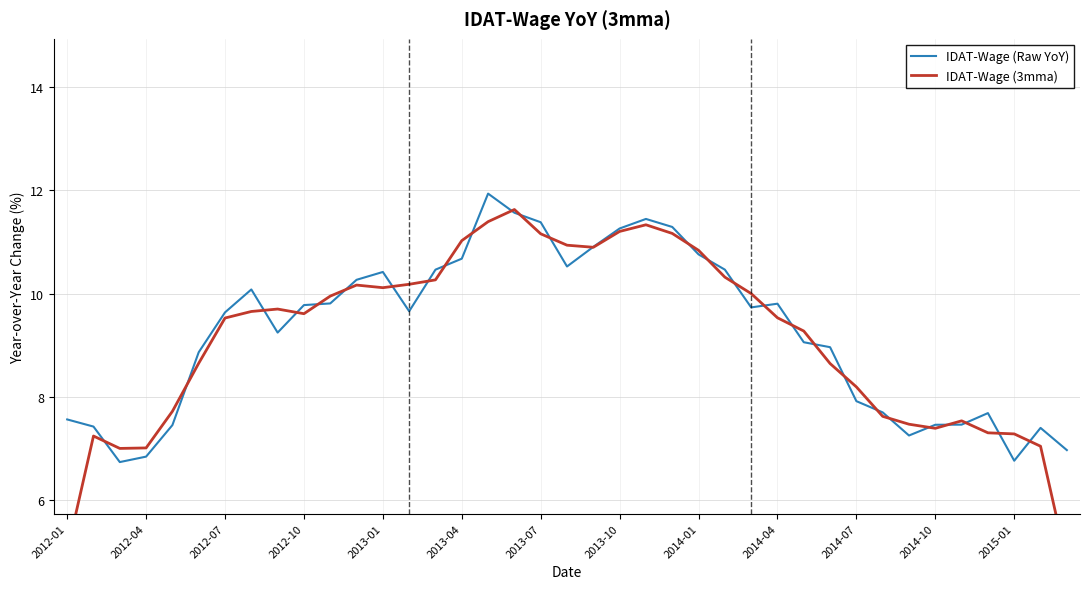

True or false: IDAT-Wage (3mma) has more than 0 interior local peaks.

True